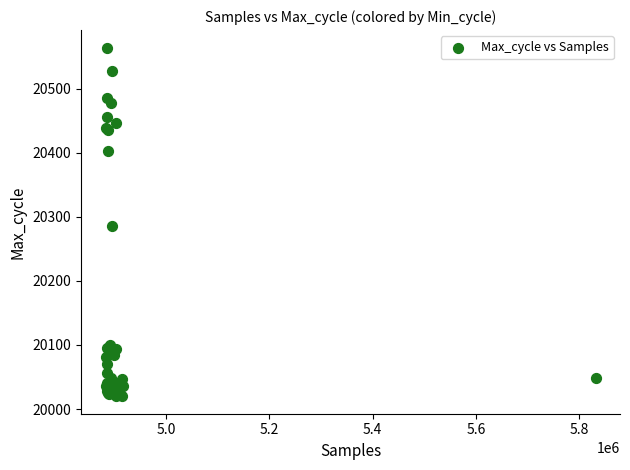

What Y value in the scatter plot is closest to 20292?

20285